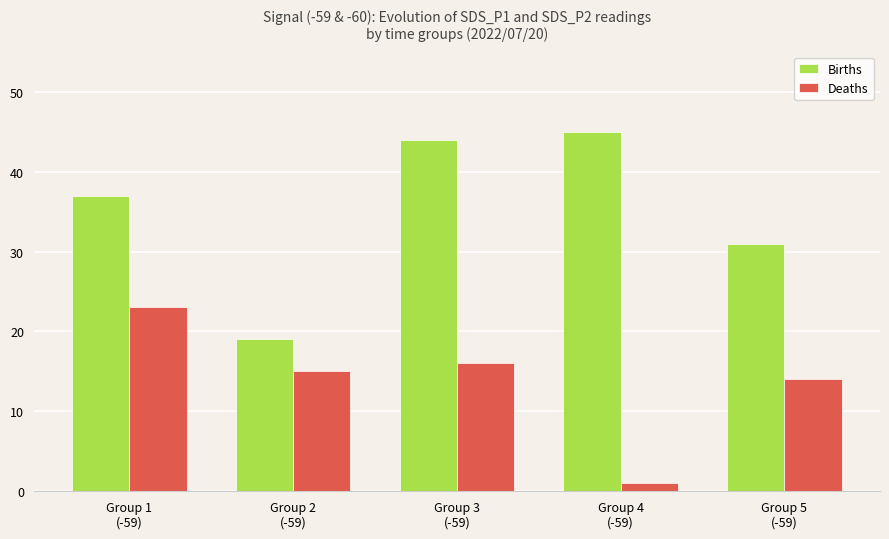

Between Group 3
(-59) and Group 4
(-59), which series saw the biggest shift?

Deaths